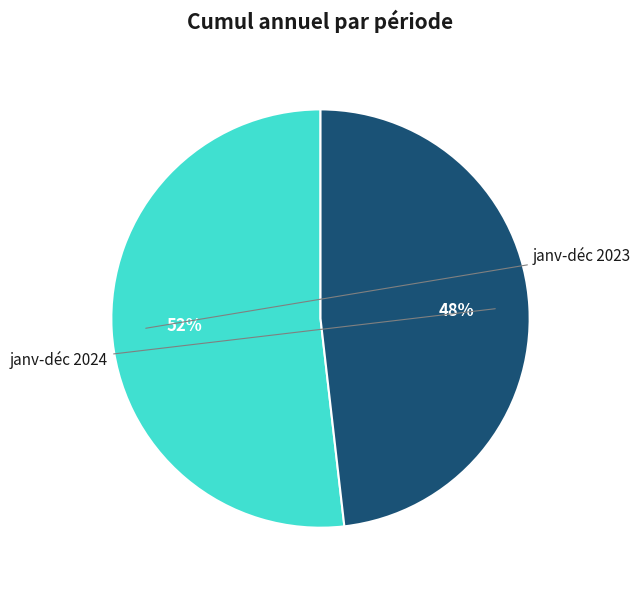

To the nearest percent, what is the average slice percentage?

50%